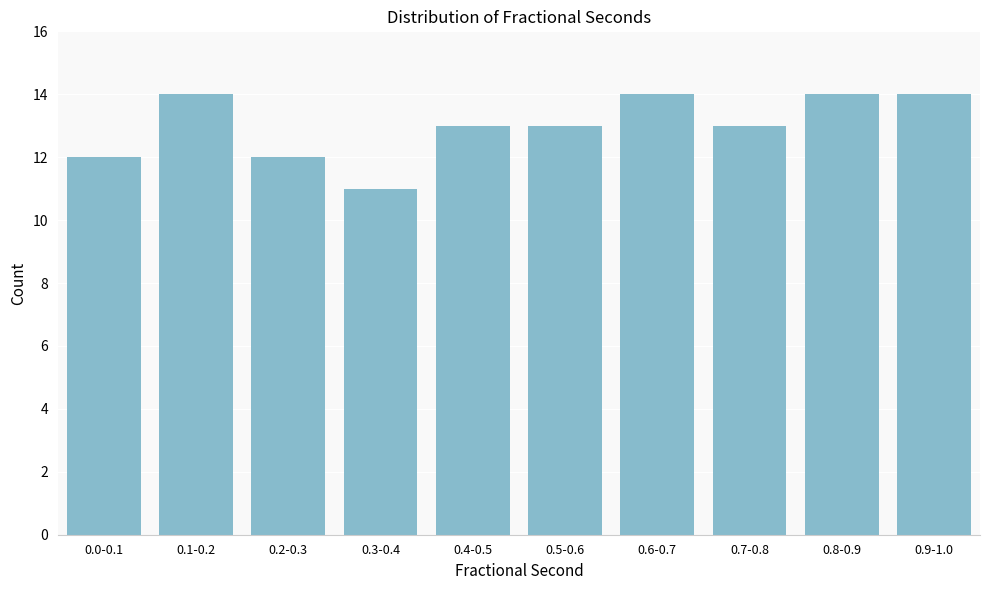

Reading left to right, list all the values displayed in this chart.

12	14	12	11	13	13	14	13	14	14